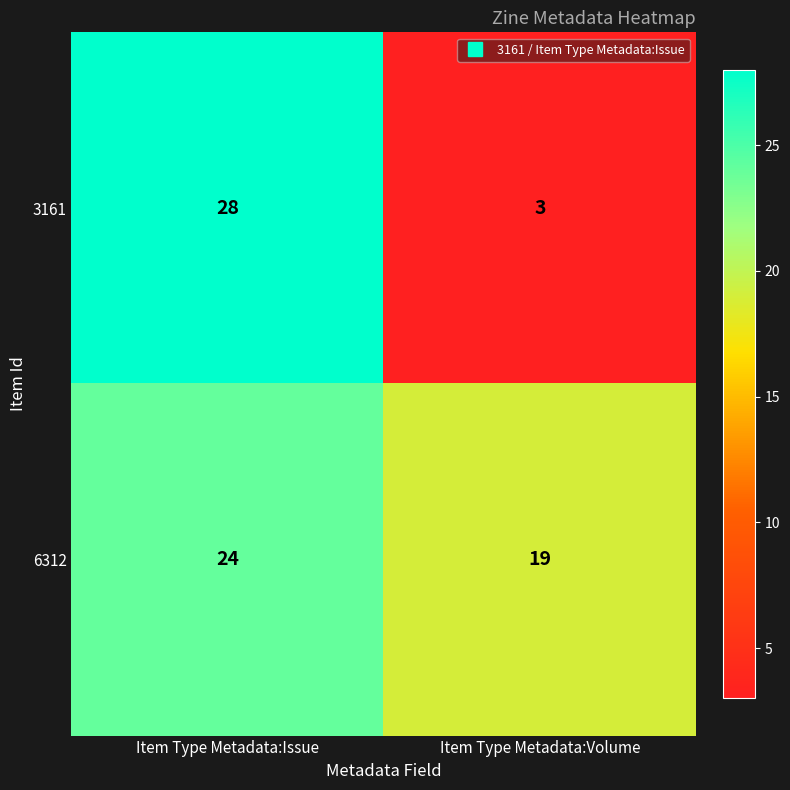

Rank the series by their average value, from lowest to highest.

3161, 6312